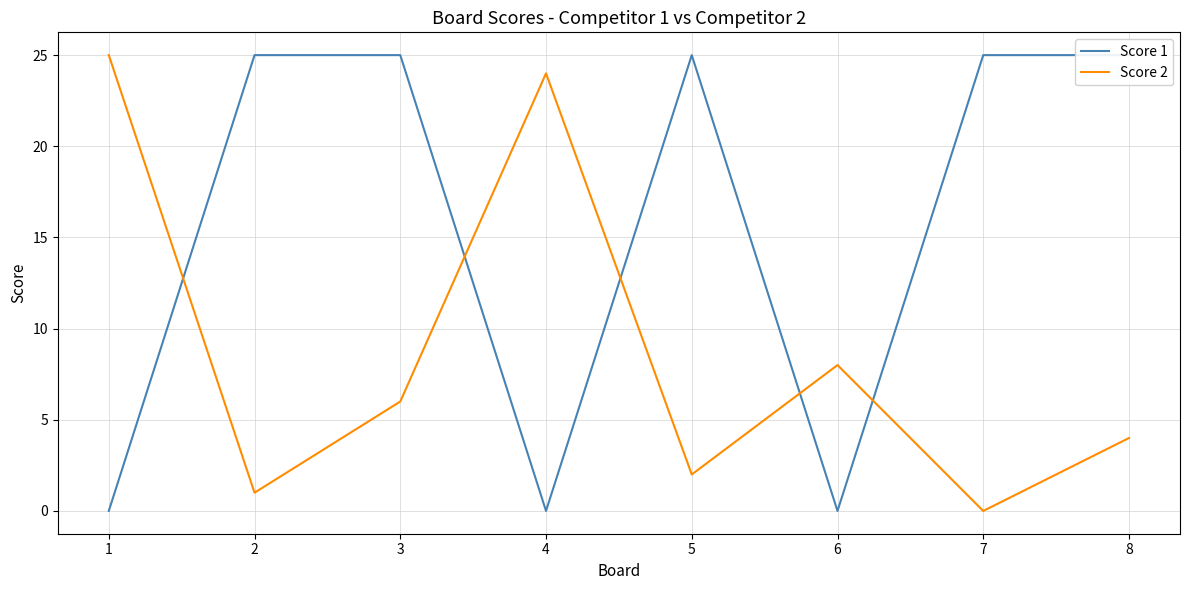

True or false: Score 2 and Score 1 cross at least once.

True